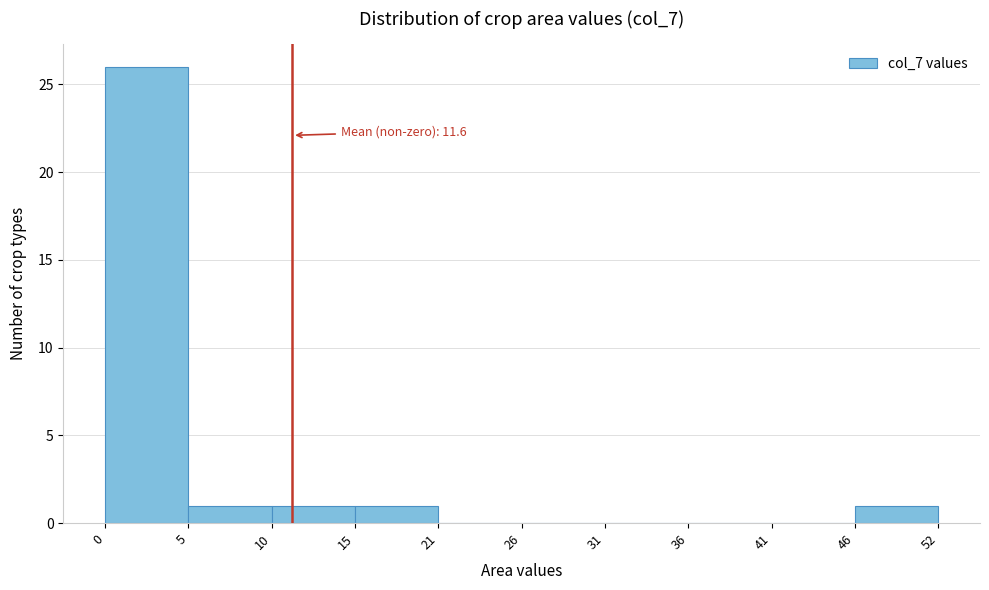

Which range on the x-axis has the tallest bar?

0 to 5